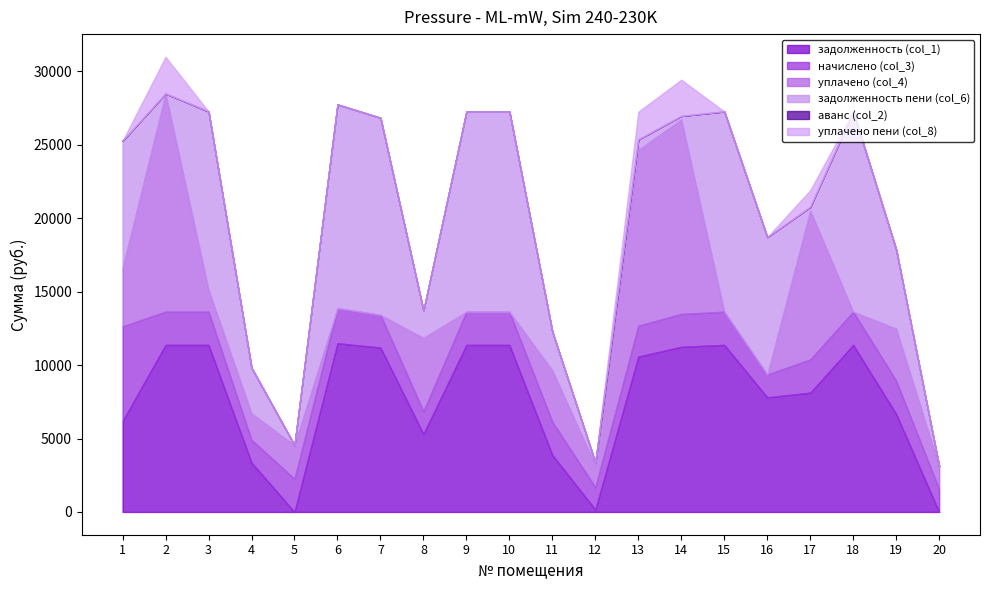

What is the value of the начислено (col_3) point at the 13th from the left?

2102.4